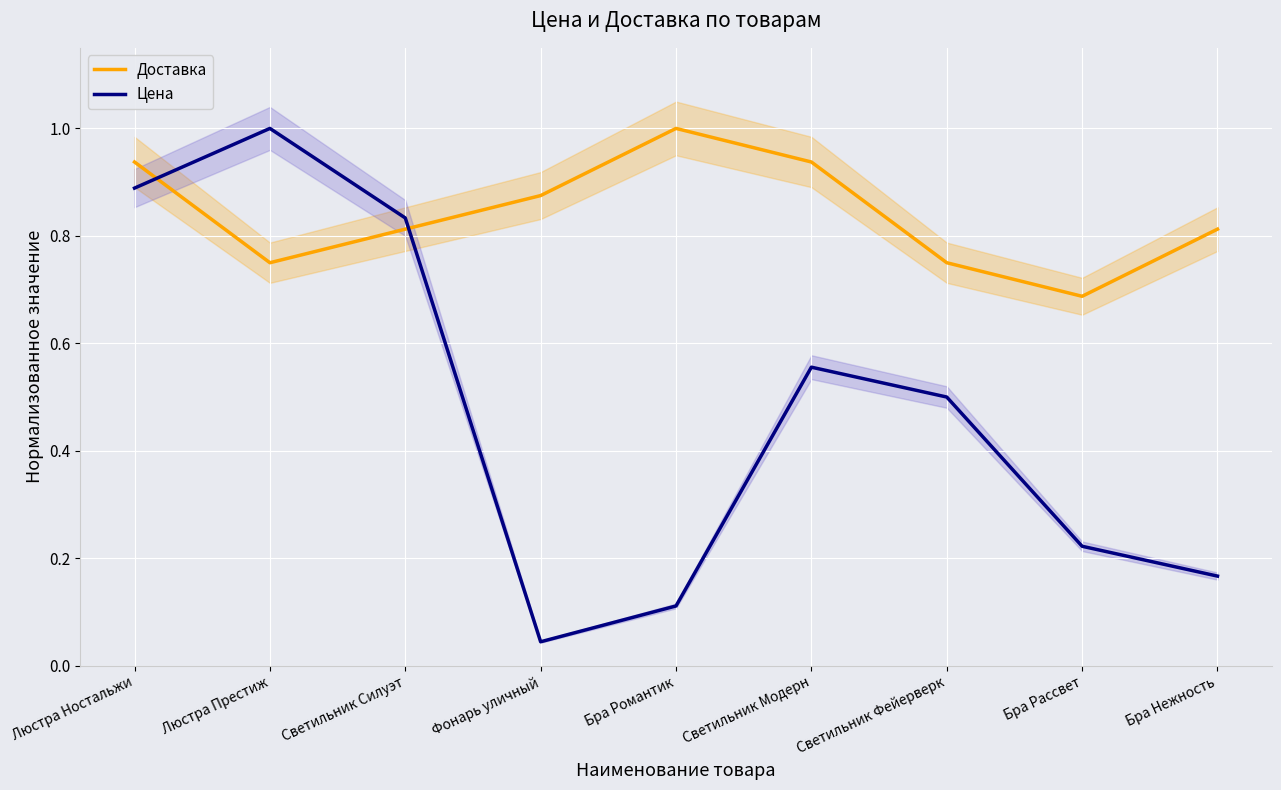

What is the total value across all series at Люстра Престиж?

1.8